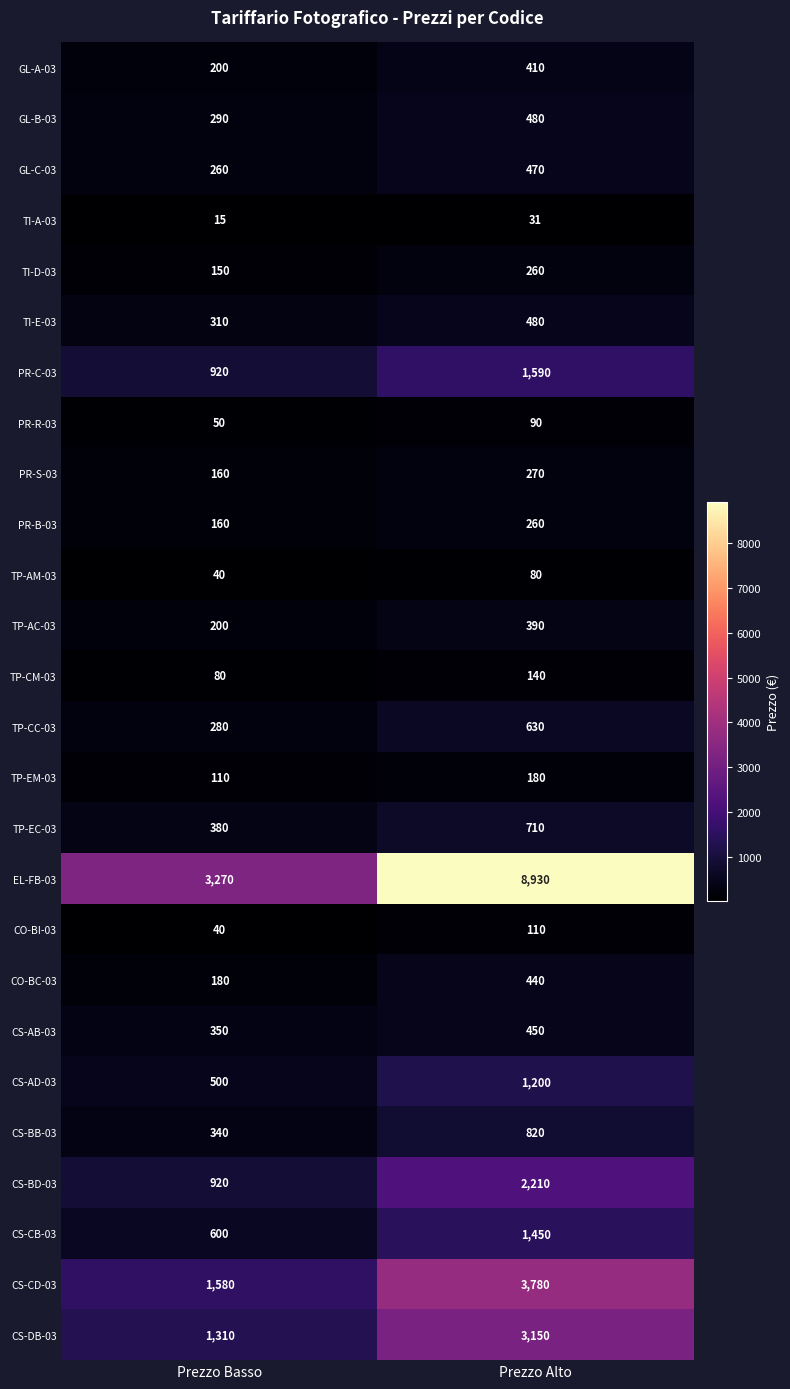

Which series has the largest range (max minus min)?

EL-FB-03